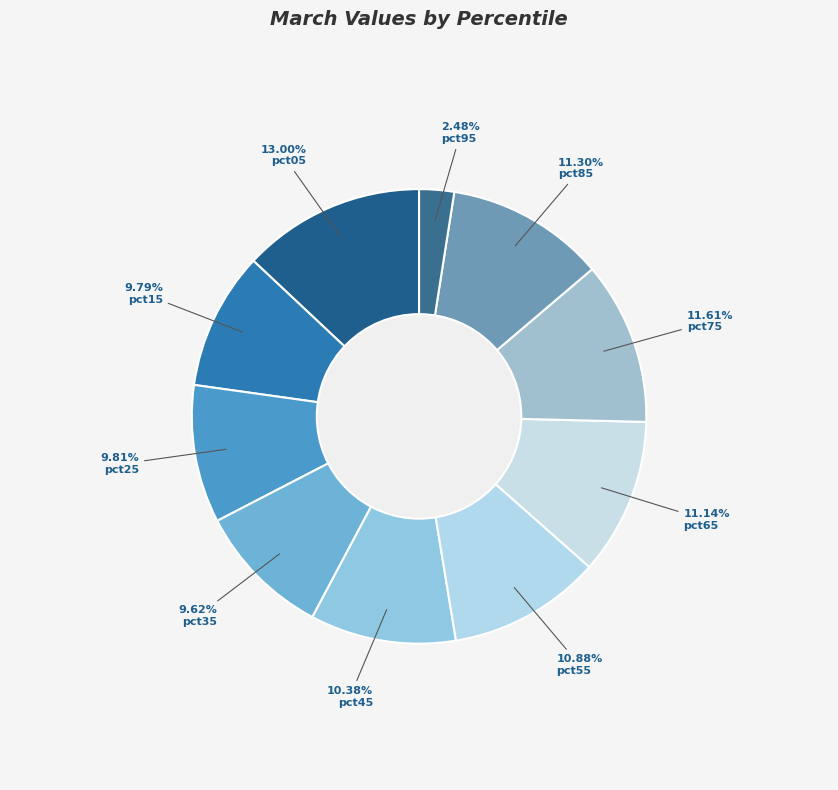

What percentage is the pct85 slice, to the nearest percent?

11%